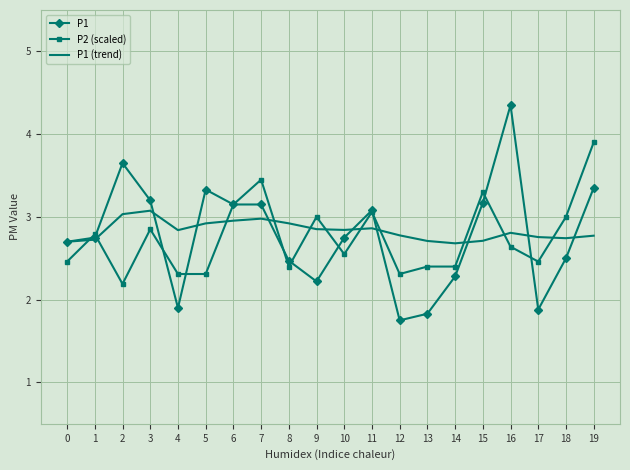

True or false: P1 (trend) has a value of 4.4 at 3.

False